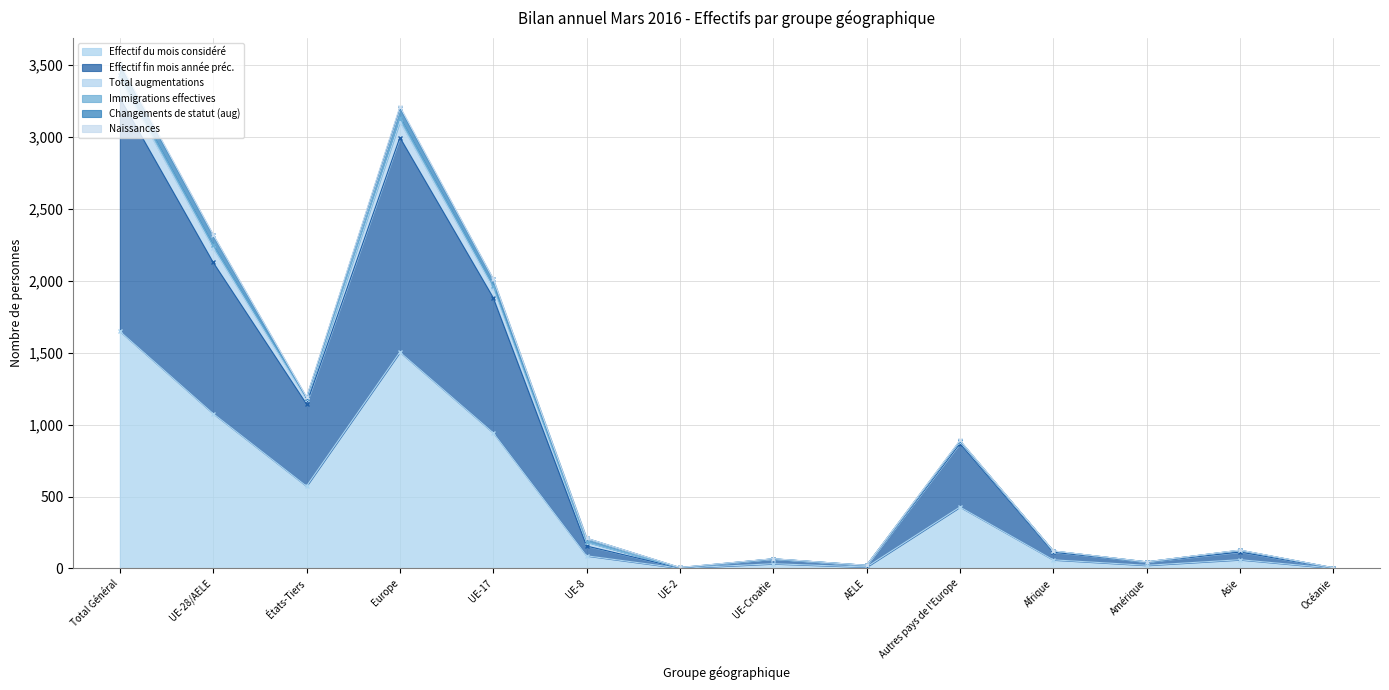

What is the minimum value shown in the chart?

2